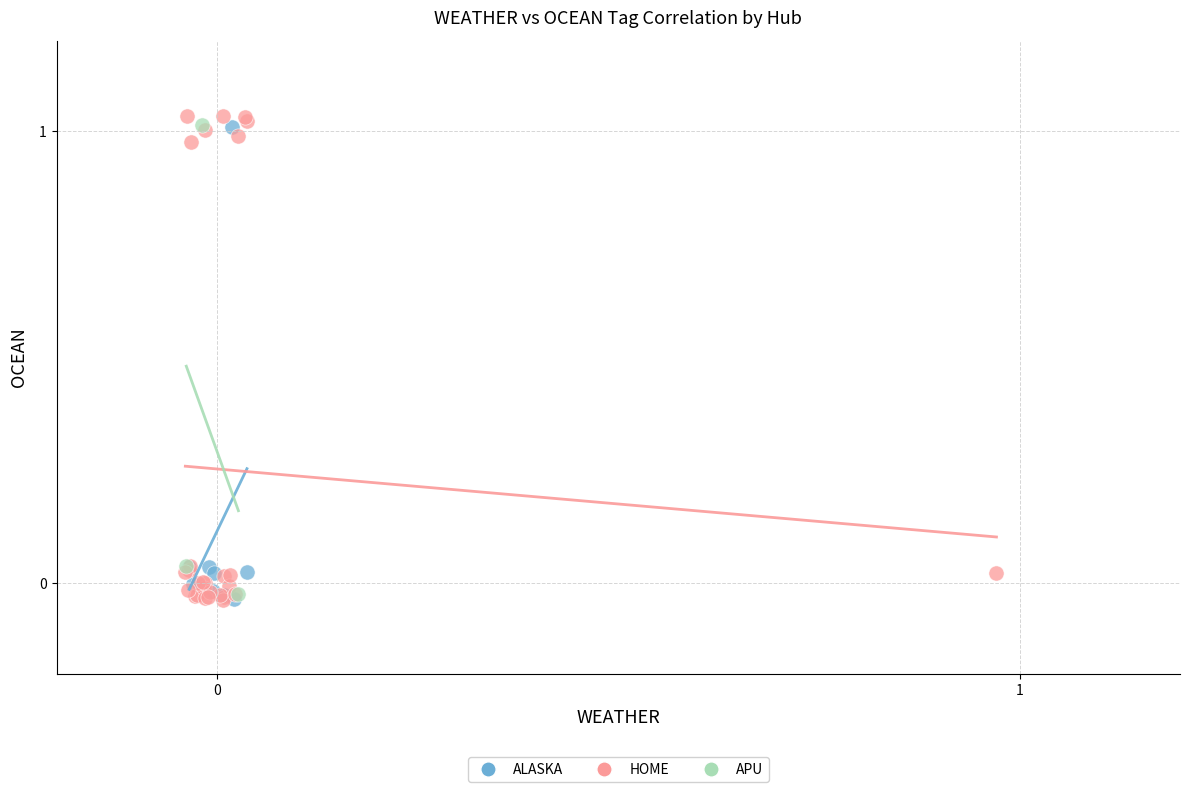

Which series has the largest Y range (max minus min)?

HOME